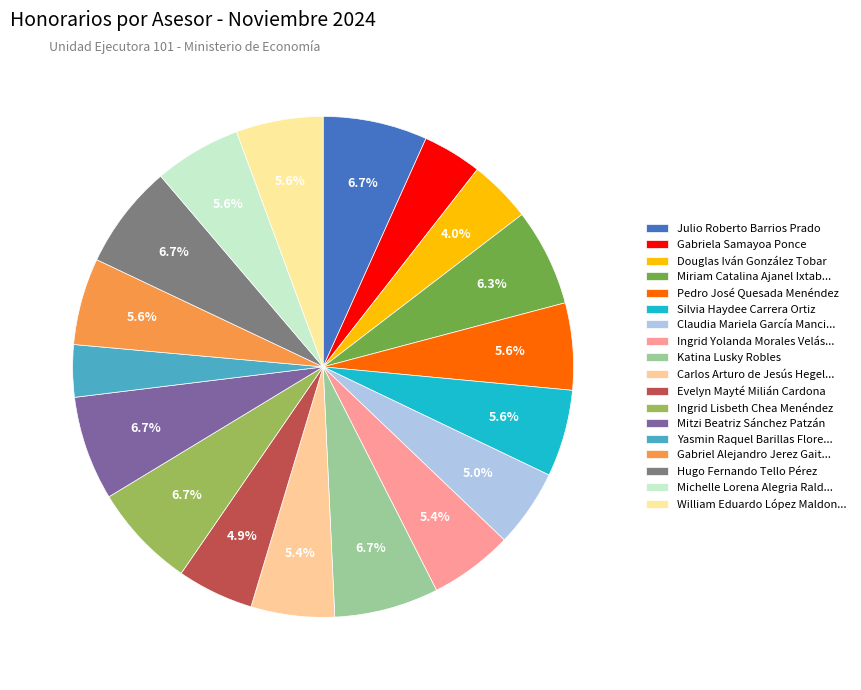

Is Julio Roberto Barrios Prado the majority of the pie?

No